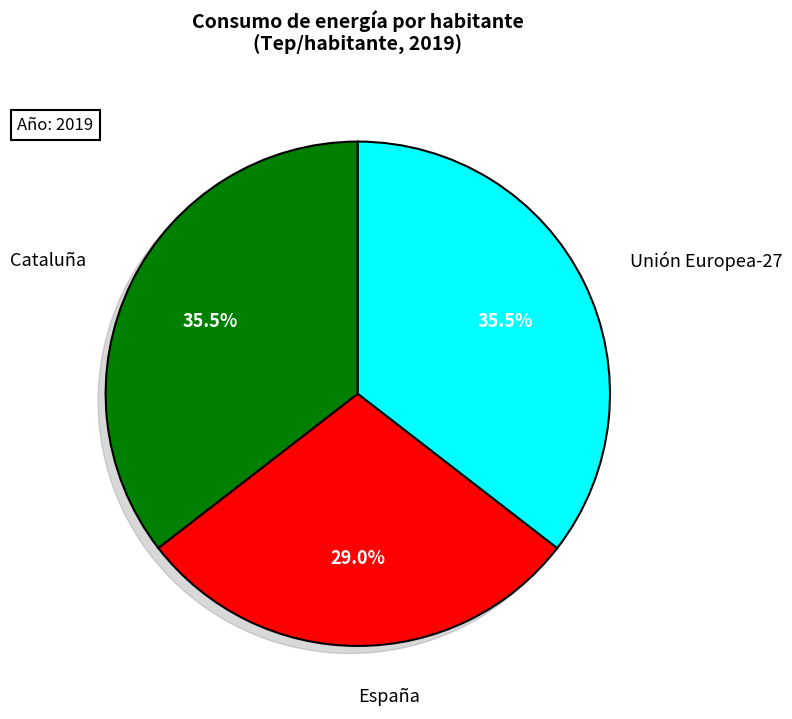

Does Cataluña account for over 50% of the chart?

No